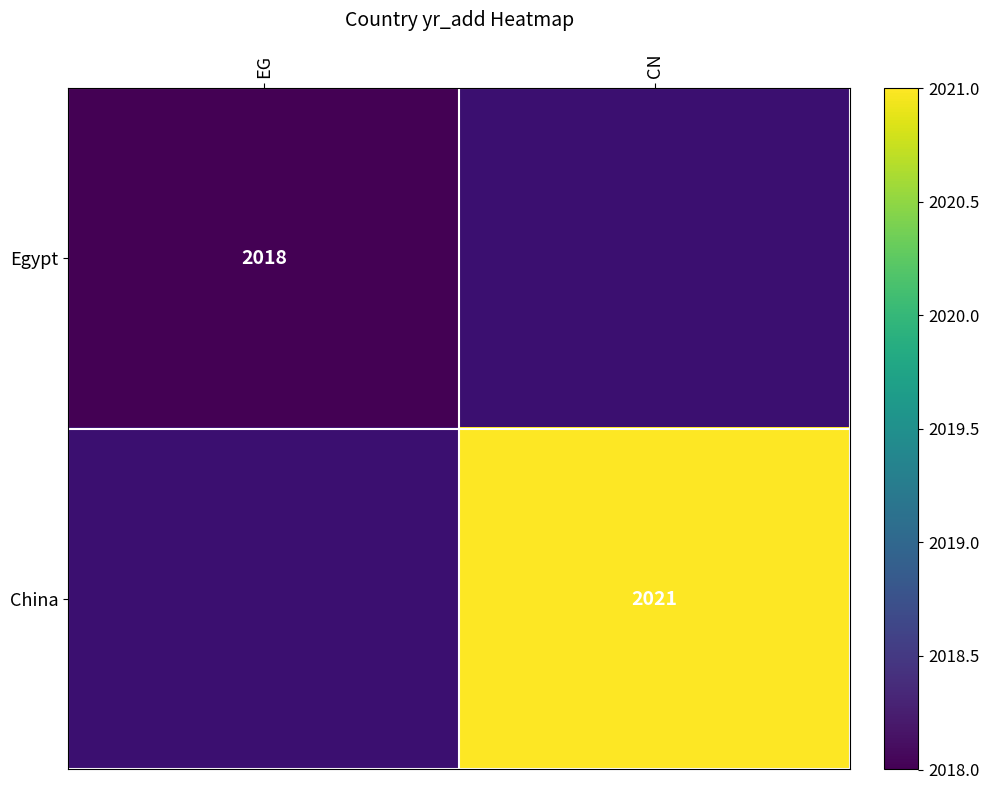

Is the value of China at CN greater than the value of Egypt at EG?

Yes